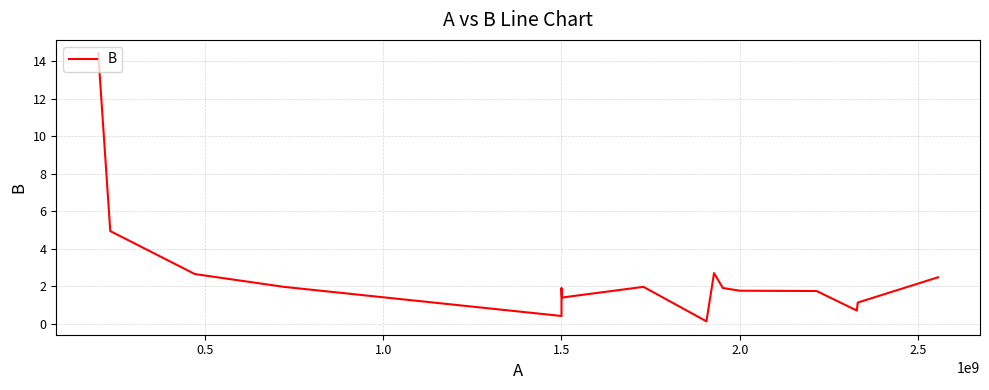

Is this an area chart (filled region under the line)?

No